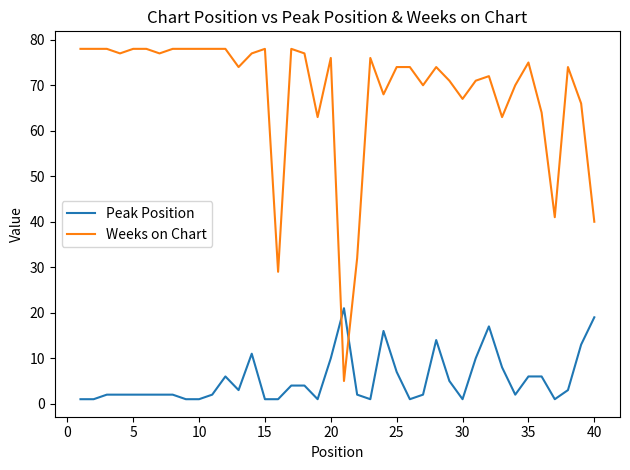

Count the number of data series in this chart.

2